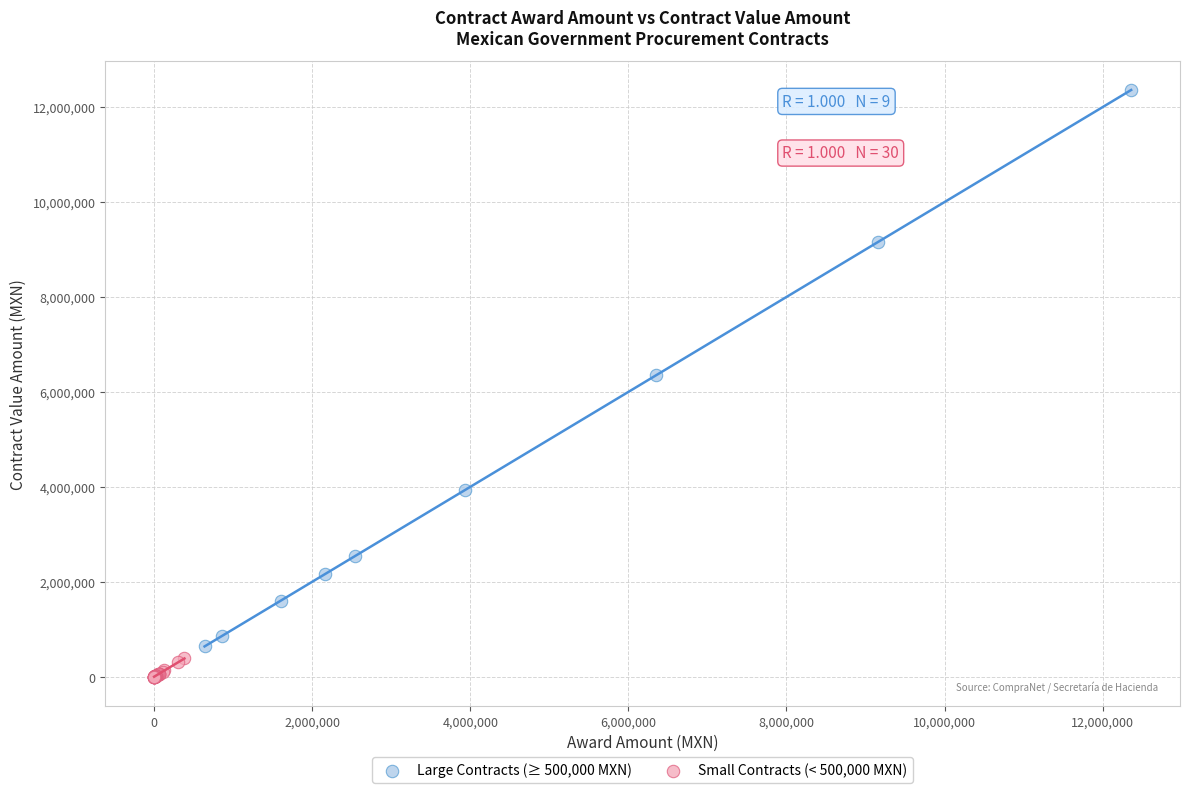

Which series has the widest spread of Y values?

Large Contracts (≥ 500,000 MXN)